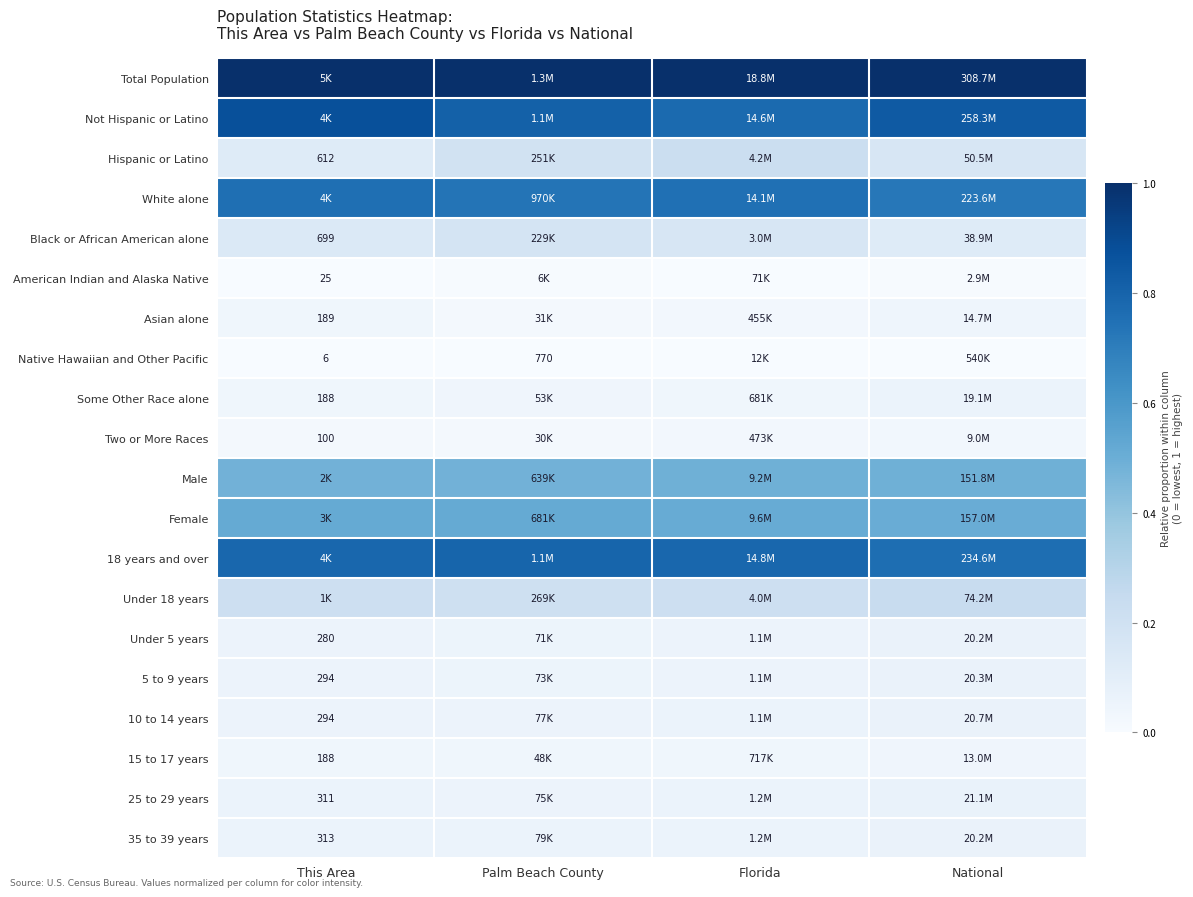

The value of Some Other Race alone at National is 0.1. True or false?

True